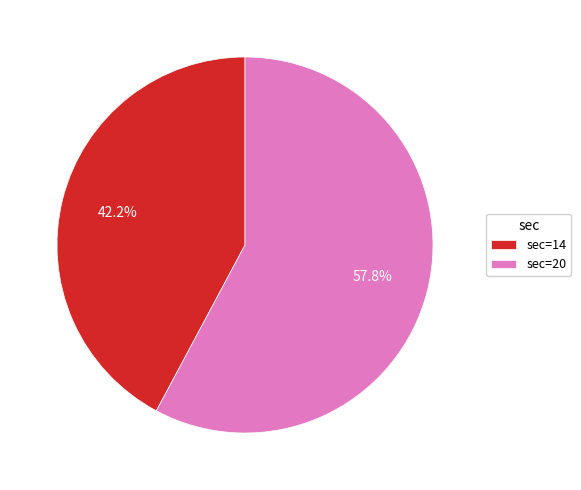

How many segments does this pie chart have?

2